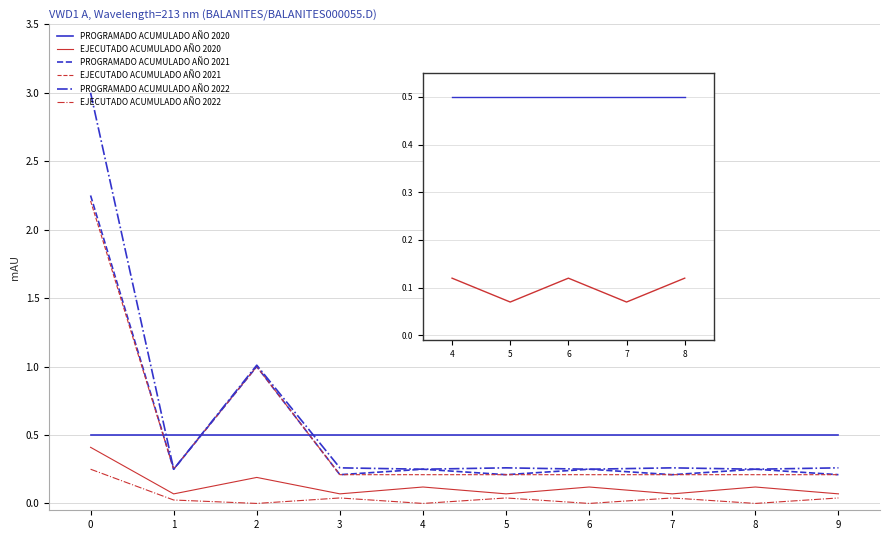

What is the maximum value shown in the chart?

3.0